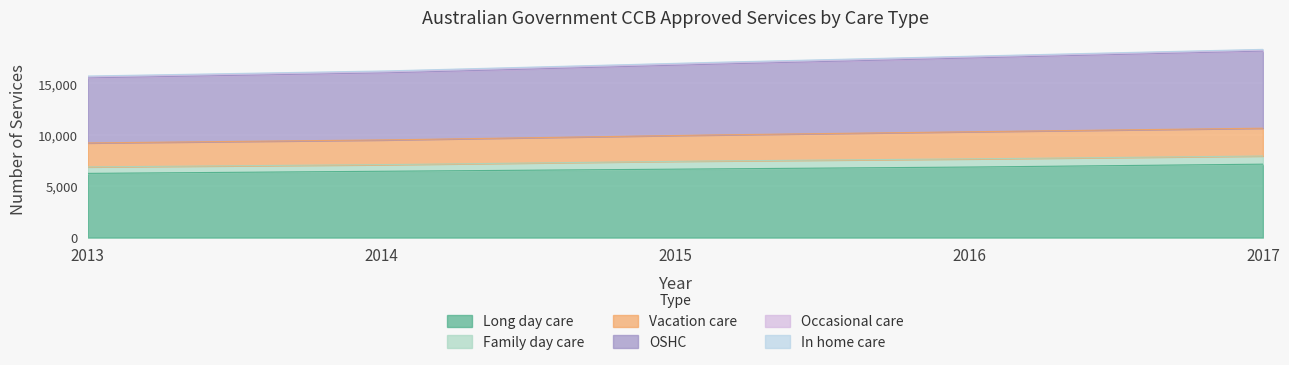

Rank the series at 2017 from lowest to highest value.

In home care, Occasional care, Family day care, Vacation care, Long day care, OSHC